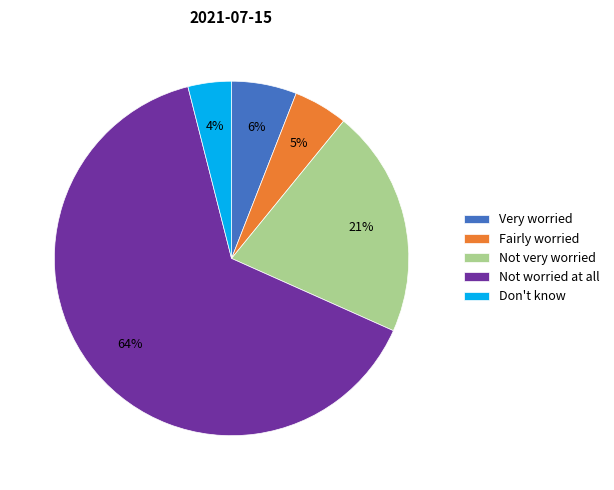

To the nearest percent, what is the difference between the largest and smallest slice percentages?

60%